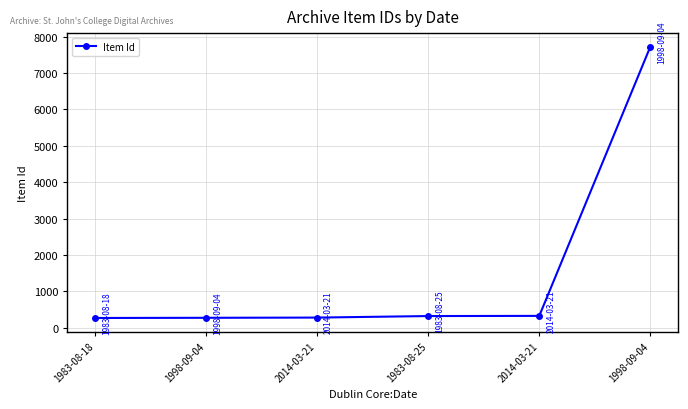

Is it true that the value at 2014-03-21 is 274?

True